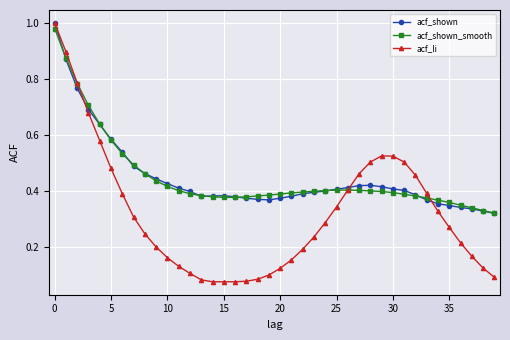

True or false: acf_li and acf_shown cross at least once.

True